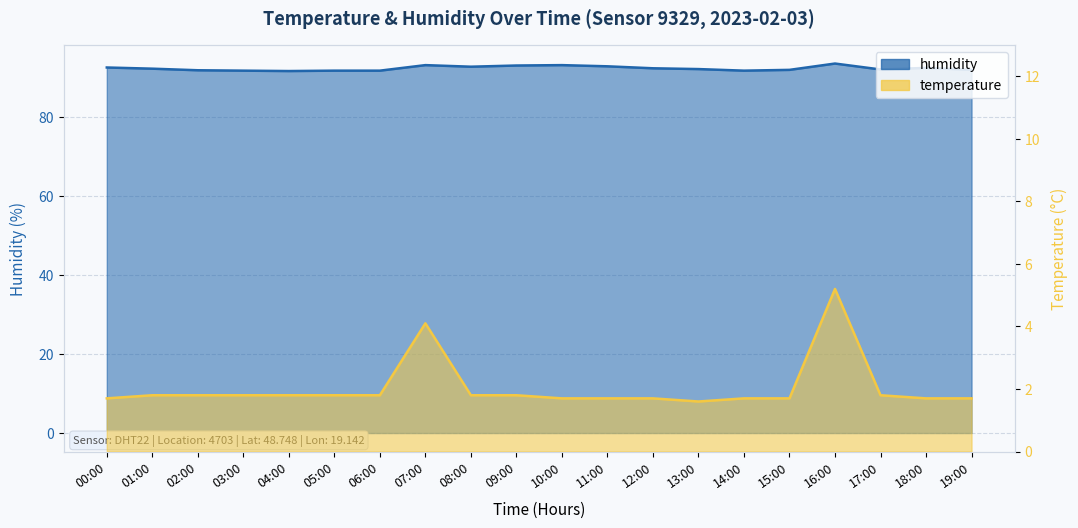

True or false: temperature and humidity intersect in this chart.

False